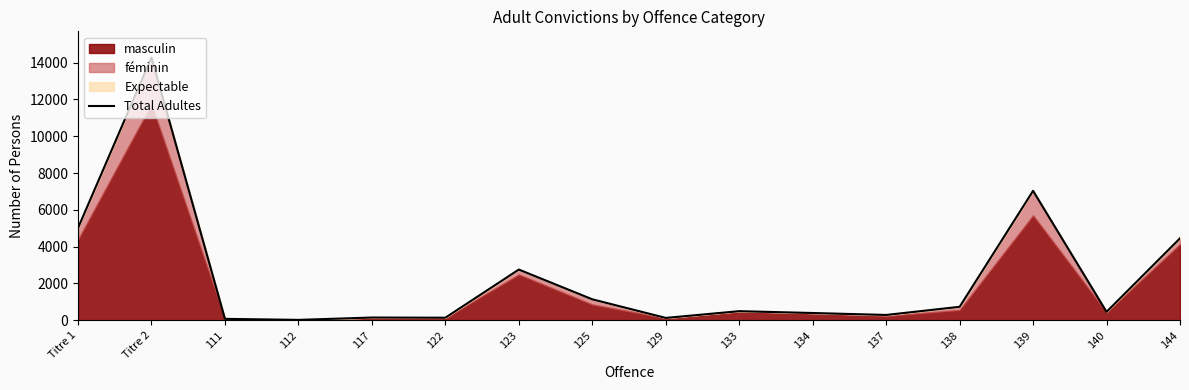

Rank the categories by value from lowest to highest.

112, 111, 129, 122, 117, 137, 134, 140, 133, 138, 125, 123, 144, Titre 1, 139, Titre 2